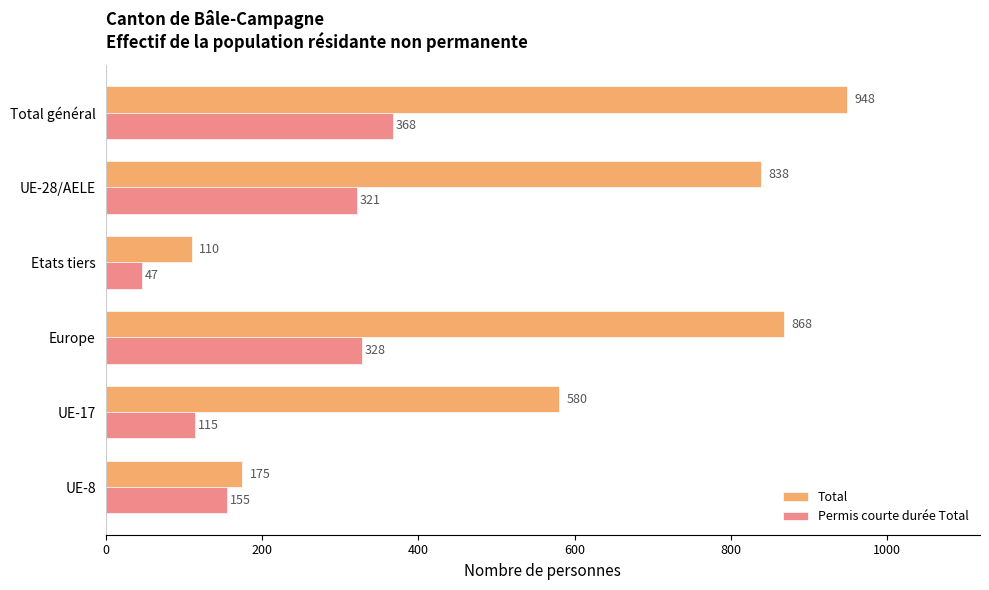

At which category does the chart reach its minimum across all series?

Etats tiers